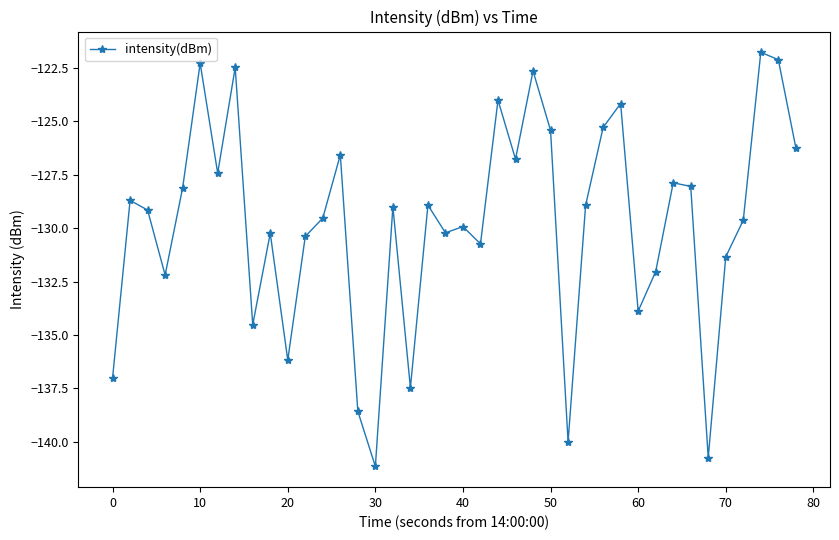

What is the minimum value shown in the chart?

-141.2